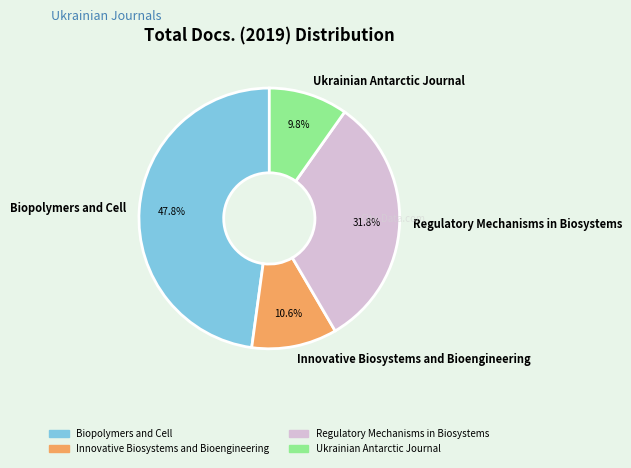

To the nearest percent, what is the difference between the largest and smallest slice percentages?

38%